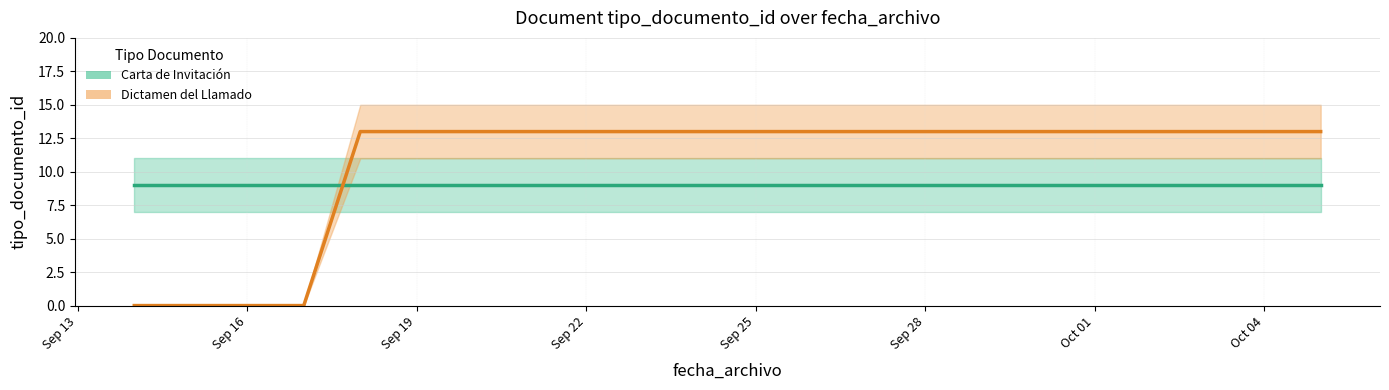

Which has a higher value, Sep 25 or Sep 16?

Sep 25